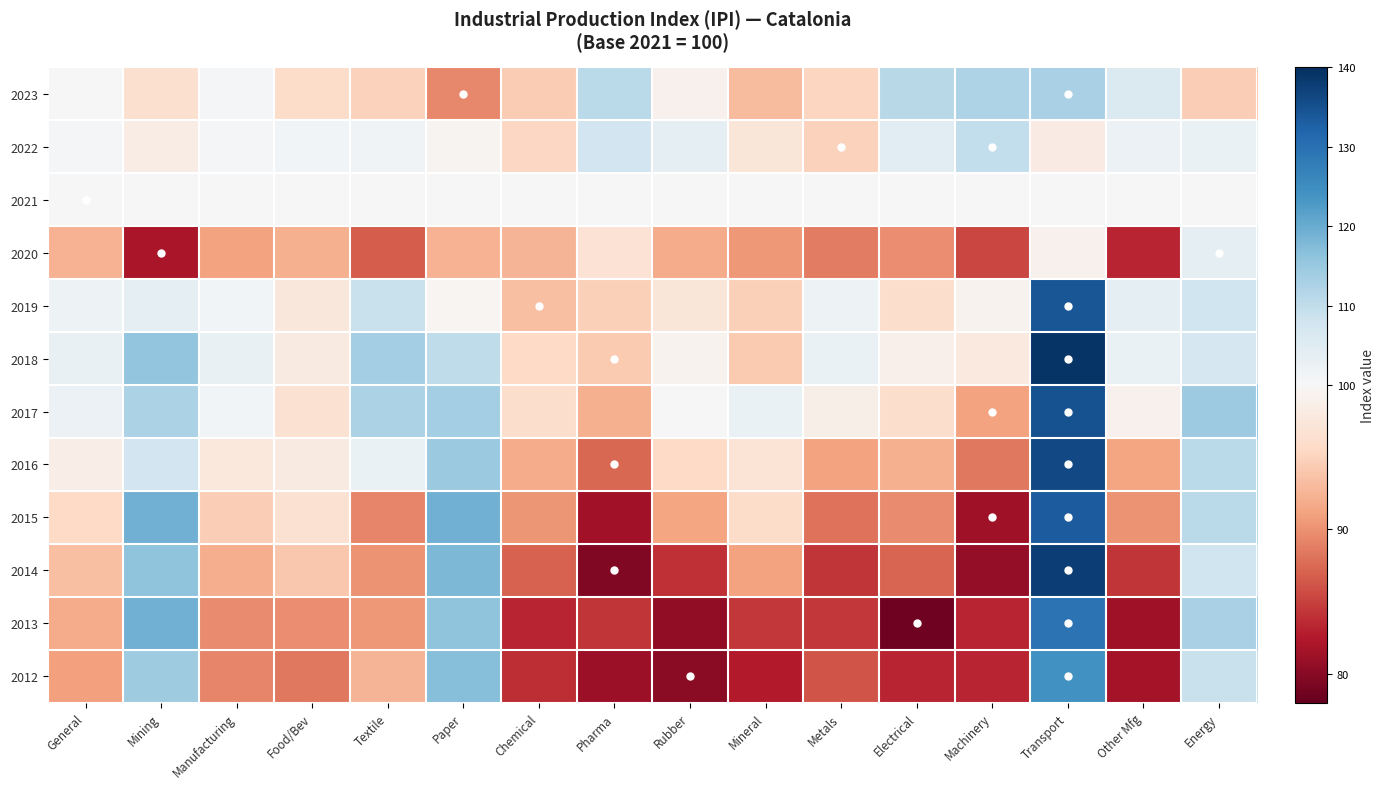

Reading right to left, list all the values displayed in this chart.

2023: Energy=94.6	Other Mfg=105.8	Transport=113.1	Machinery=112.4	Electrical=111.1	Metals=95.3	Mineral=93.0	Rubber=99.0	Pharma=110.8	Chemical=94.4	Paper=89.5	Textile=94.9	Food/Bev=96.0	Manufacturing=100.9	Mining=96.4	General=100.0
2022: Energy=102.8	Other Mfg=102.2	Transport=98.2	Machinery=109.7	Electrical=104.5	Metals=95.0	Mineral=97.3	Rubber=103.6	Pharma=107.5	Chemical=95.4	Paper=99.4	Textile=101.5	Food/Bev=101.1	Manufacturing=100.5	Mining=98.3	General=100.6
2021: Energy=100.0	Other Mfg=100.0	Transport=100.0	Machinery=100.0	Electrical=100.0	Metals=100.0	Mineral=100.0	Rubber=100.0	Pharma=100.0	Chemical=100.0	Paper=100.0	Textile=100.0	Food/Bev=100.0	Manufacturing=100.0	Mining=100.0	General=100.0
2020: Energy=103.7	Other Mfg=83.3	Transport=99.0	Machinery=85.3	Electrical=89.8	Metals=88.7	Mineral=90.4	Rubber=91.9	Pharma=96.8	Chemical=92.6	Paper=92.4	Textile=86.6	Food/Bev=92.2	Manufacturing=91.2	Mining=82.1	General=92.4
2019: Energy=108.1	Other Mfg=103.5	Transport=134.2	Machinery=99.2	Electrical=96.1	Metals=102.0	Mineral=94.8	Rubber=97.3	Pharma=94.8	Chemical=93.3	Paper=99.6	Textile=108.8	Food/Bev=97.5	Manufacturing=101.2	Mining=104.0	General=101.9
2018: Energy=106.7	Other Mfg=102.8	Transport=139.2	Machinery=97.9	Electrical=98.8	Metals=102.5	Mineral=94.3	Rubber=99.2	Pharma=94.3	Chemical=95.6	Paper=110.3	Textile=113.5	Food/Bev=98.0	Manufacturing=102.9	Mining=115.9	General=103.1
2017: Energy=114.6	Other Mfg=99.0	Transport=134.7	Machinery=91.2	Electrical=96.2	Metals=98.7	Mineral=102.5	Rubber=100.0	Pharma=92.2	Chemical=96.1	Paper=113.7	Textile=112.5	Food/Bev=96.7	Manufacturing=101.2	Mining=112.7	General=102.3
2016: Energy=110.8	Other Mfg=91.4	Transport=136.1	Machinery=88.4	Electrical=92.2	Metals=91.1	Mineral=97.0	Rubber=95.7	Pharma=87.3	Chemical=91.9	Paper=114.9	Textile=102.6	Food/Bev=98.1	Manufacturing=97.6	Mining=107.6	General=98.6
2015: Energy=110.7	Other Mfg=90.2	Transport=133.2	Machinery=81.4	Electrical=89.6	Metals=88.0	Mineral=96.0	Rubber=91.3	Pharma=81.6	Chemical=90.3	Paper=119.2	Textile=89.3	Food/Bev=96.6	Manufacturing=94.5	Mining=119.3	General=95.7
2014: Energy=107.9	Other Mfg=84.3	Transport=137.6	Machinery=80.7	Electrical=87.2	Metals=84.3	Mineral=91.2	Rubber=84.0	Pharma=79.6	Chemical=87.1	Paper=118.1	Textile=90.1	Food/Bev=94.0	Manufacturing=92.0	Mining=116.1	General=93.3
2013: Energy=113.1	Other Mfg=81.3	Transport=129.4	Machinery=83.2	Electrical=78.6	Metals=84.4	Mineral=84.4	Rubber=80.5	Pharma=84.3	Chemical=83.2	Paper=116.0	Textile=90.5	Food/Bev=89.8	Manufacturing=89.6	Mining=119.1	General=91.8
2012: Energy=108.8	Other Mfg=81.7	Transport=124.3	Machinery=83.2	Electrical=83.3	Metals=86.1	Mineral=82.5	Rubber=80.2	Pharma=81.2	Chemical=83.8	Paper=117.0	Textile=92.6	Food/Bev=88.4	Manufacturing=89.2	Mining=114.2	General=90.9